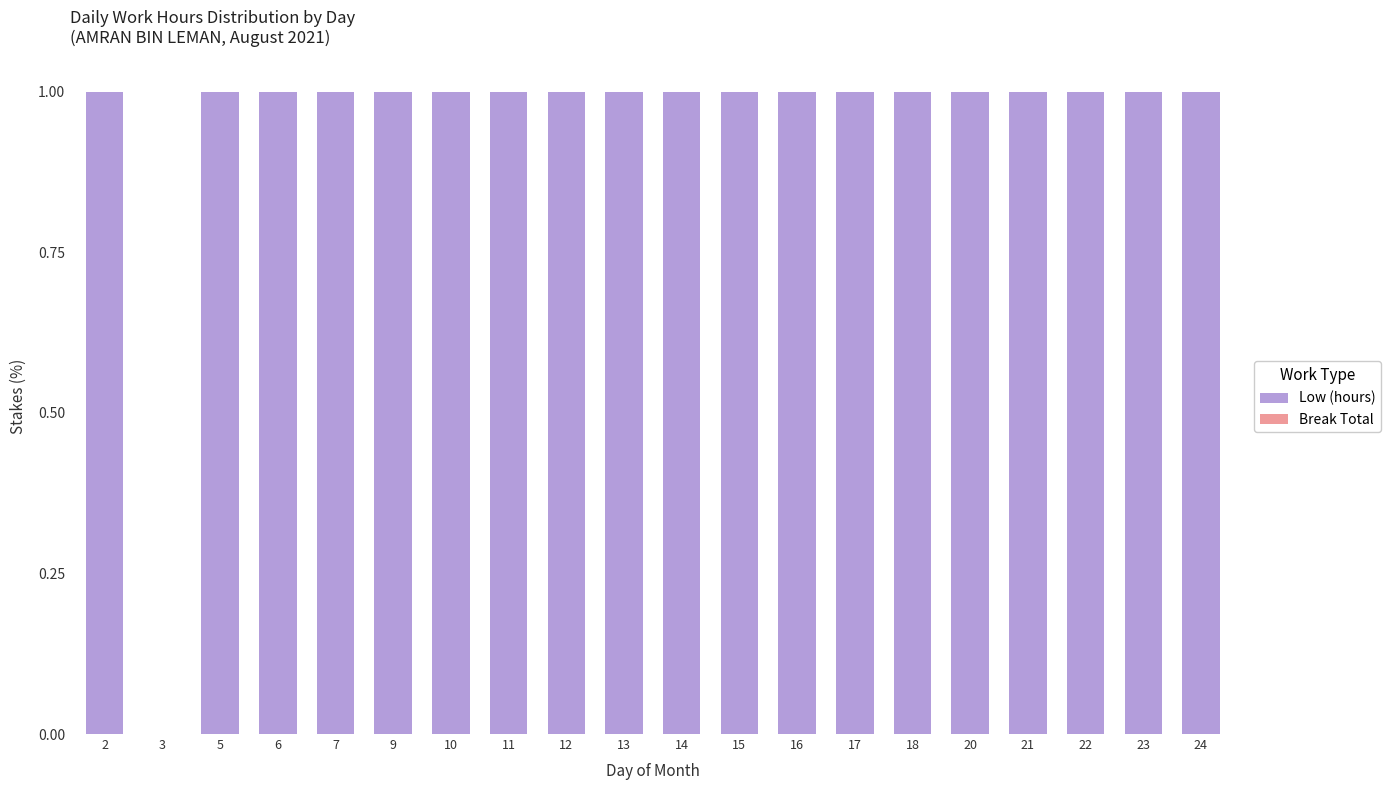

What is the maximum value shown in the chart?

1